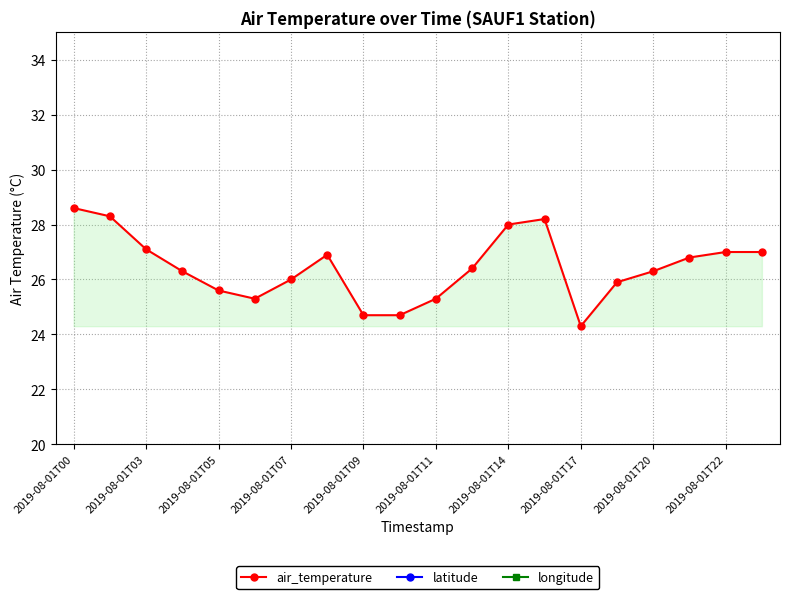

What is the average value of the longitude series?

2.3